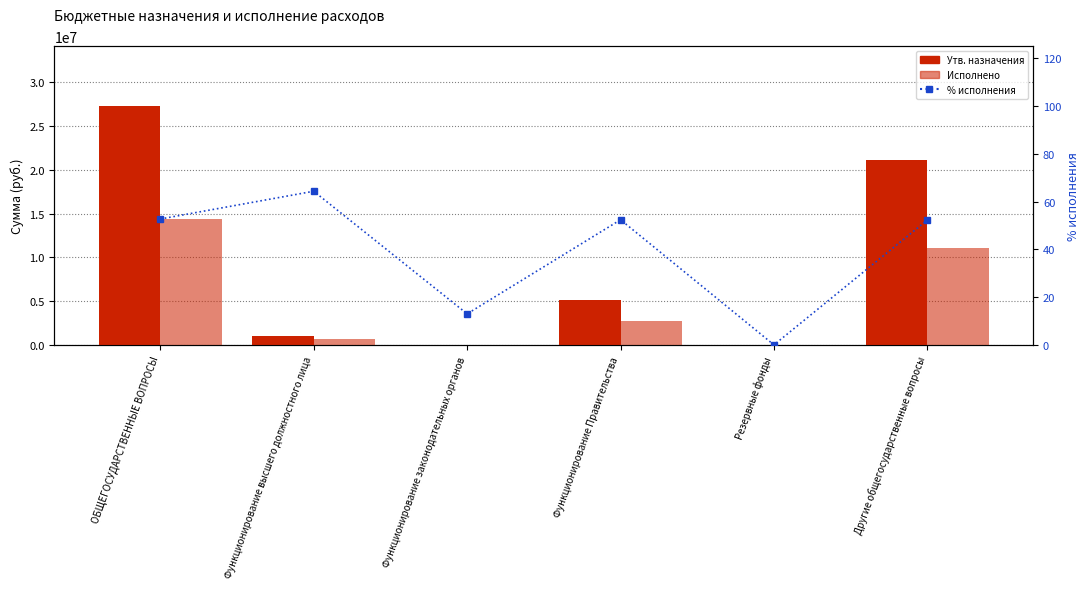

What position from the left is Функционирование высшего должностного лица?

2